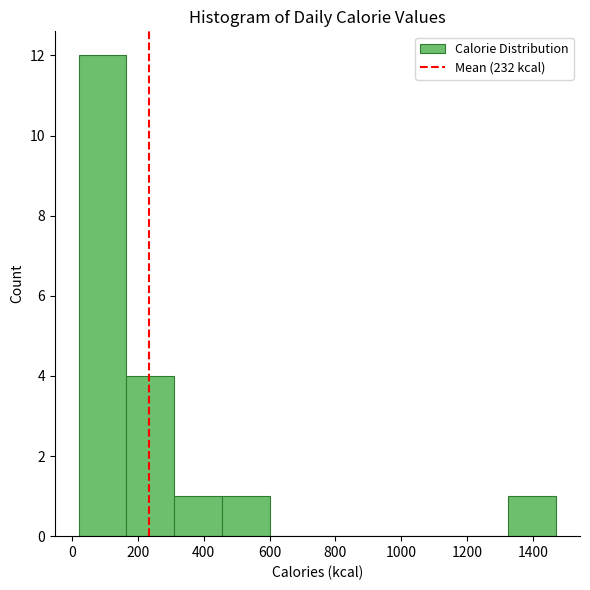

Reading left to right, list every bar in this chart as the range it spans on the x-axis followed by its height. Neither the bar edges nor the heights are printed on the chart, so give them approximately, as read against the axes.

20 to 160: 12
160 to 320: 4
320 to 460: 1
460 to 600: 1
600 to 740: 0
740 to 900: 0
900 to 1040: 0
1040 to 1180: 0
1180 to 1320: 0
1320 to 1480: 1